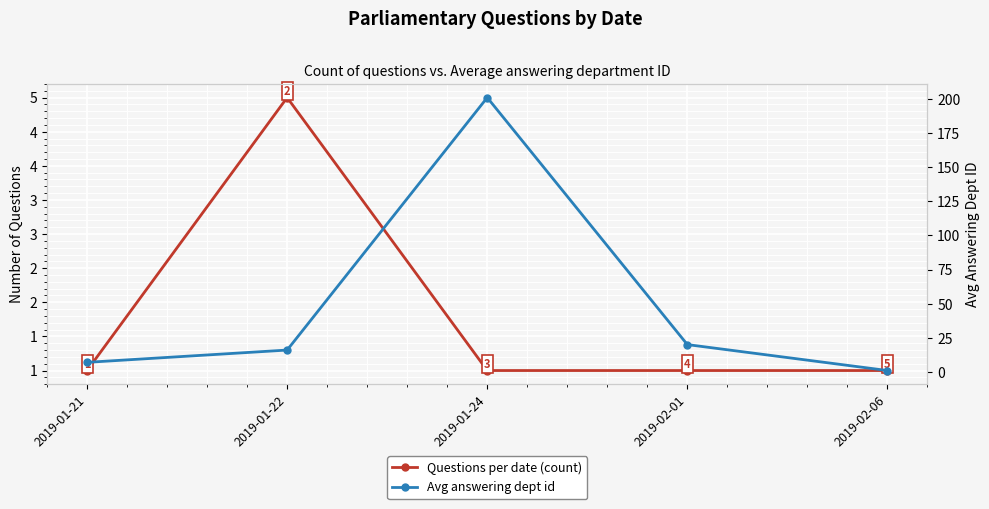

List the series in order of their overall mean, highest first.

Avg answering dept id, Questions per date (count)